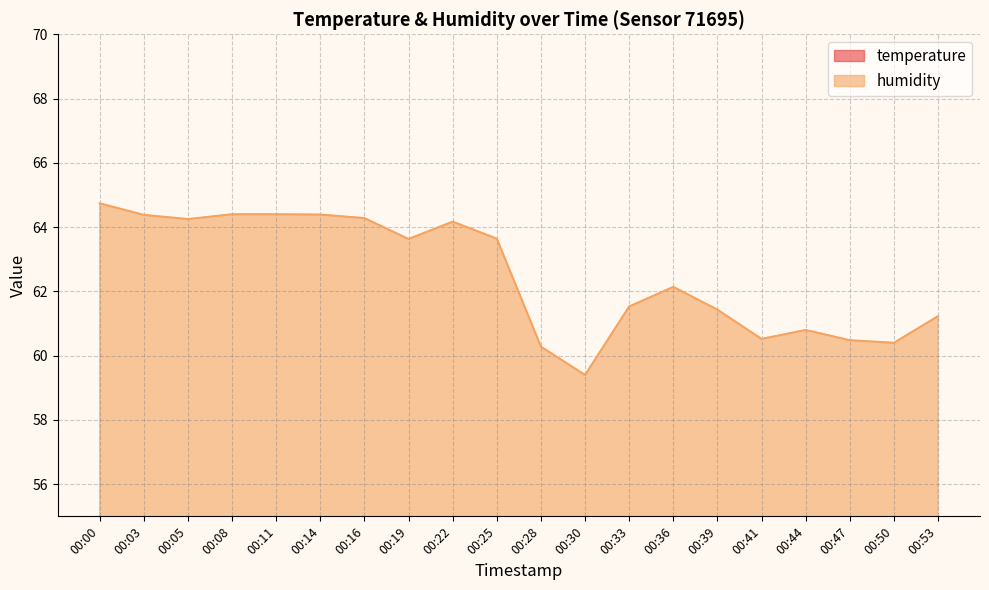

How many data points in temperature are above 26?

19